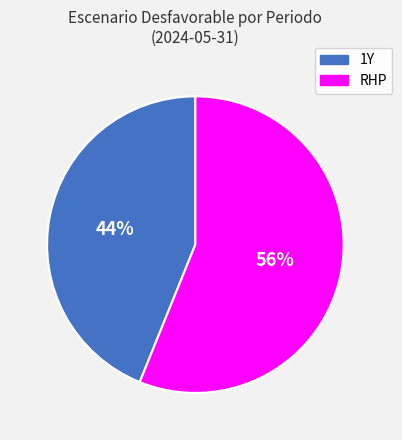

Which slice is the largest?

RHP